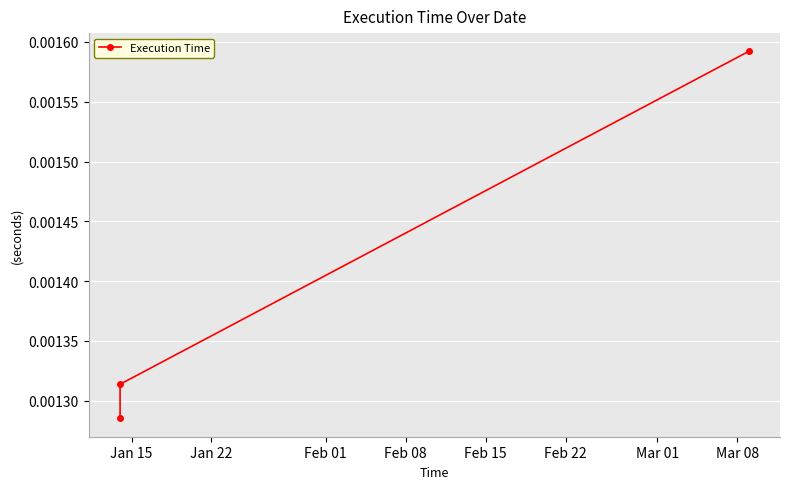

True or false: the data shows 0.0 at Jan 15.

False